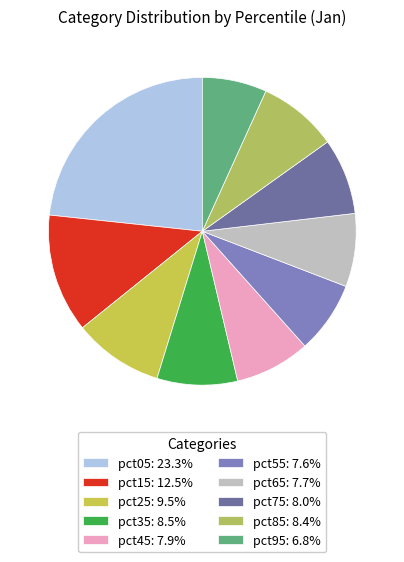

Does any single category account for the majority?

No